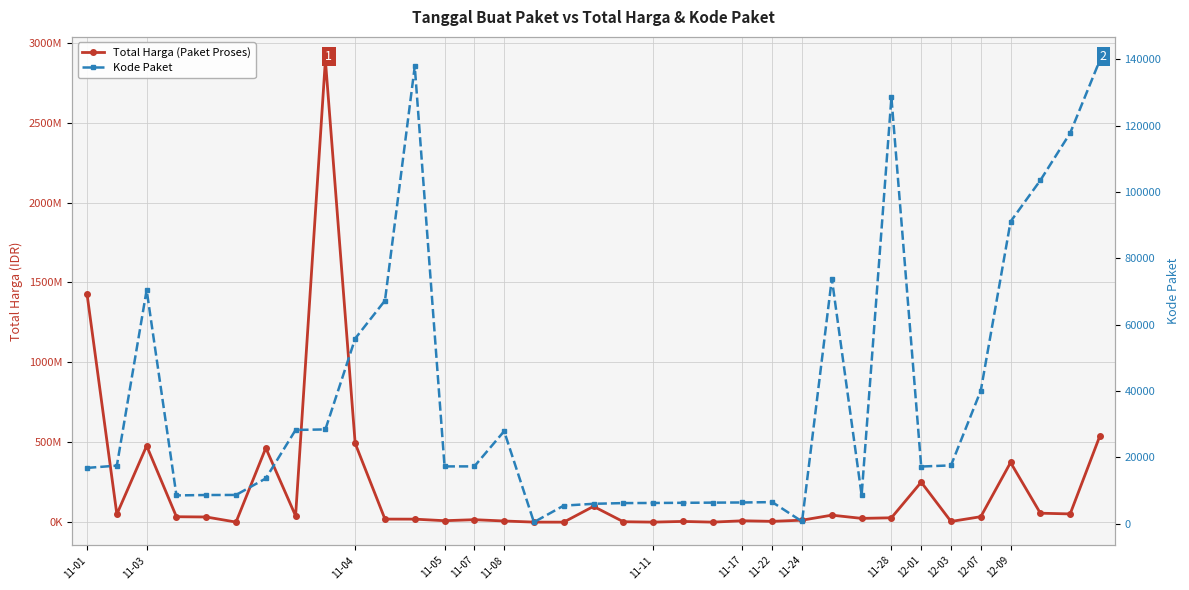

Rank the series at 11-07 from lowest to highest value.

Kode Paket, Total Harga (Paket Proses)